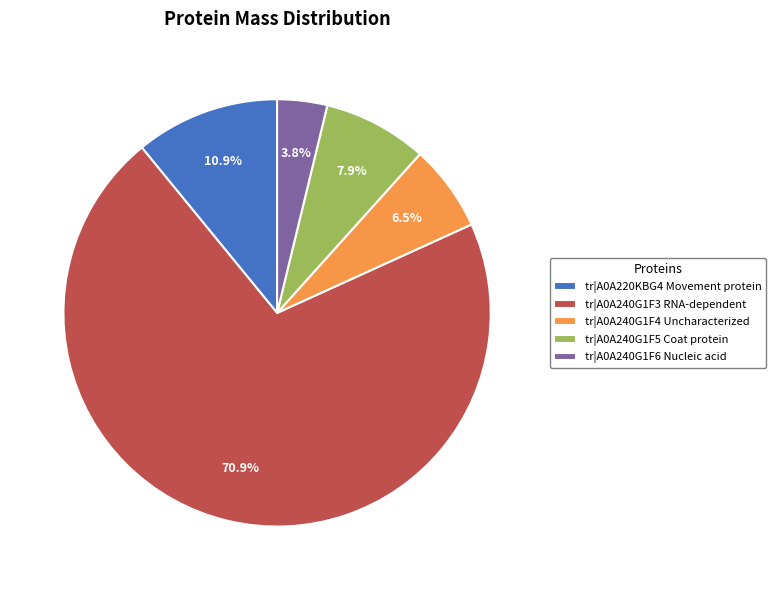

What is the largest slice in the pie chart?

tr|A0A240G1F3 RNA-dependent